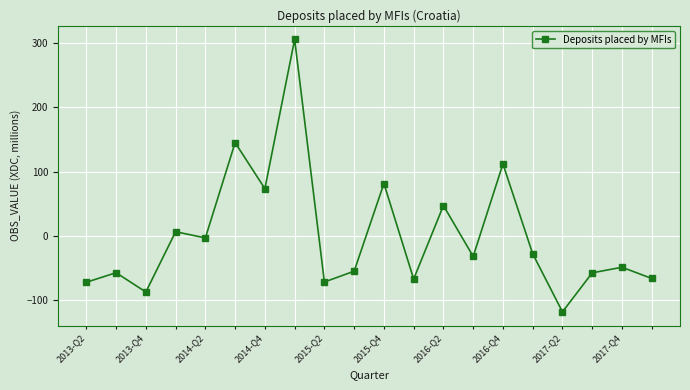

Count the number of data series in this chart.

1